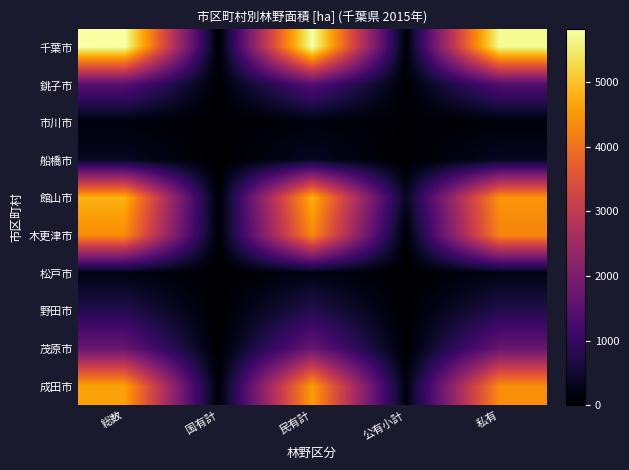

Which series has the largest range (max minus min)?

千葉市